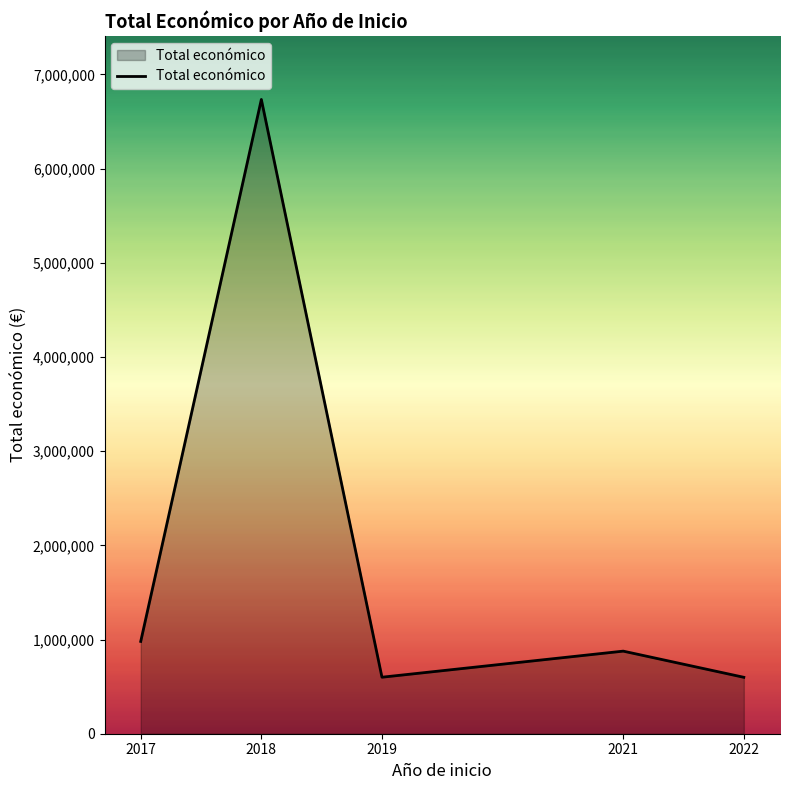

The chart shows a value of 10496963 at 2018. True or false?

False